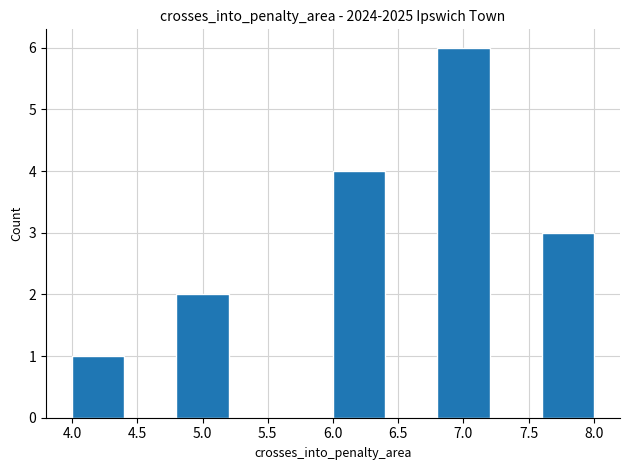

How tall is the bar that spans 4.8 to 5.2 on the x-axis? The values are not printed on the chart, so give them approximately, as read against the axis.

2